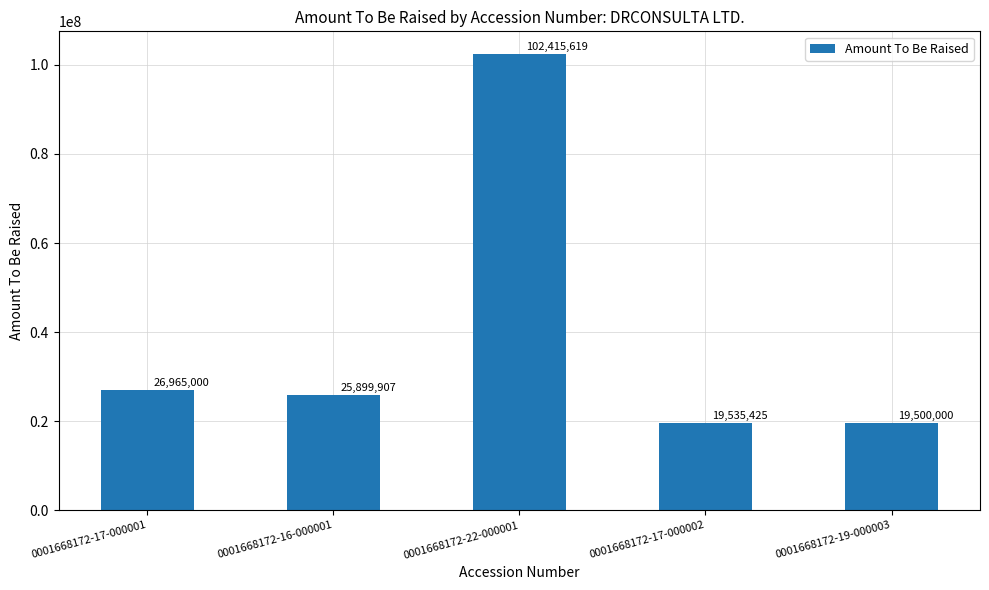

List the labels in order of value, smallest first.

0001668172-19-000003, 0001668172-17-000002, 0001668172-16-000001, 0001668172-17-000001, 0001668172-22-000001